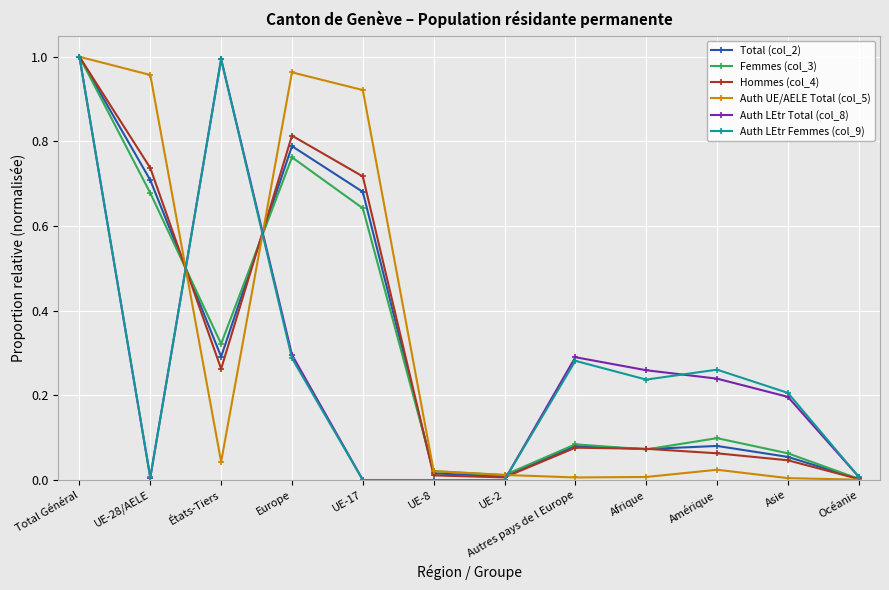

At which category does Auth LEtr Total (col_8) reach its first local valley?

UE-28/AELE